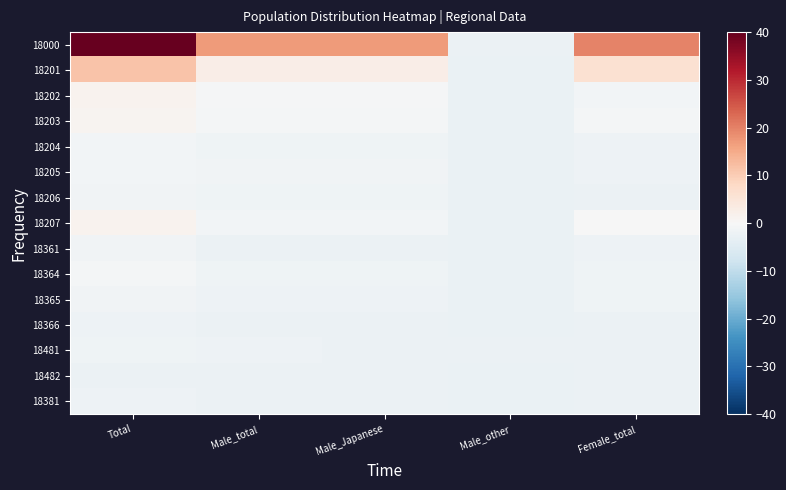

Reading left to right, list all the values displayed in this chart.

18000: Total=40.0	Male_total=17.2	Male_Japanese=16.9	Male_other=-2.3	Female_total=19.9
18201: Total=11.4	Male_total=2.6	Male_Japanese=2.6	Male_other=-2.6	Female_total=6.1
18202: Total=1.3	Male_total=-0.5	Male_Japanese=-0.5	Male_other=-2.6	Female_total=-1.0
18203: Total=1.1	Male_total=-0.7	Male_Japanese=-0.7	Male_other=-2.6	Female_total=-0.8
18204: Total=-1.0	Male_total=-1.6	Male_Japanese=-1.6	Male_other=-2.6	Female_total=-2.0
18205: Total=-1.0	Male_total=-1.4	Male_Japanese=-1.4	Male_other=-2.6	Female_total=-2.2
18206: Total=-1.5	Male_total=-1.7	Male_Japanese=-1.7	Male_other=-2.6	Female_total=-2.4
18207: Total=1.4	Male_total=-1.1	Male_Japanese=-1.1	Male_other=-2.6	Female_total=-0.1
18361: Total=-1.5	Male_total=-2.2	Male_Japanese=-2.2	Male_other=-2.6	Female_total=-1.9
18364: Total=-0.8	Male_total=-1.6	Male_Japanese=-1.6	Male_other=-2.6	Female_total=-1.8
18365: Total=-1.3	Male_total=-2.1	Male_Japanese=-2.1	Male_other=-2.6	Female_total=-1.7
18366: Total=-1.9	Male_total=-2.2	Male_Japanese=-2.2	Male_other=-2.6	Female_total=-2.2
18481: Total=-1.9	Male_total=-2.1	Male_Japanese=-2.3	Male_other=-2.4	Female_total=-2.4
18482: Total=-2.2	Male_total=-2.3	Male_Japanese=-2.4	Male_other=-2.6	Female_total=-2.5
18381: Total=-2.0	Male_total=-2.3	Male_Japanese=-2.3	Male_other=-2.6	Female_total=-2.3